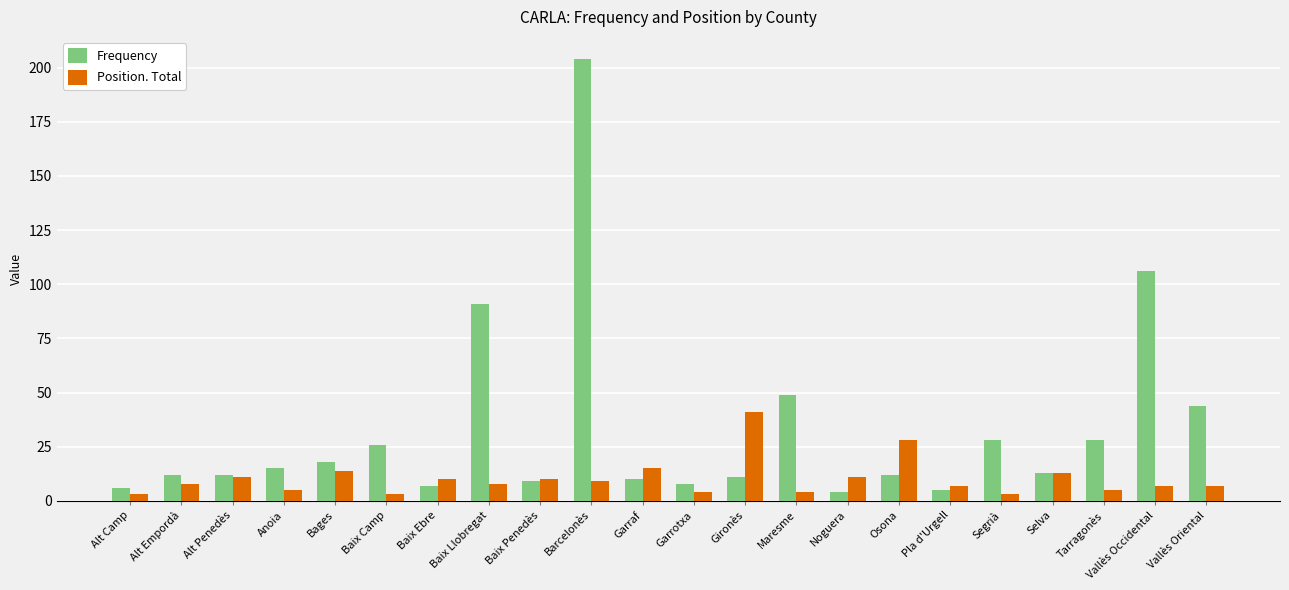

What is the sum of the Position. Total values at Baix Ebre and Bages?

24